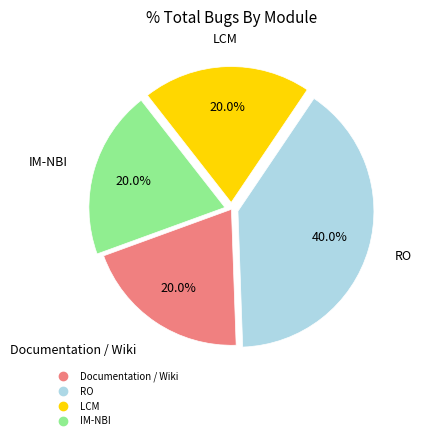

Is there a majority slice in this chart?

No